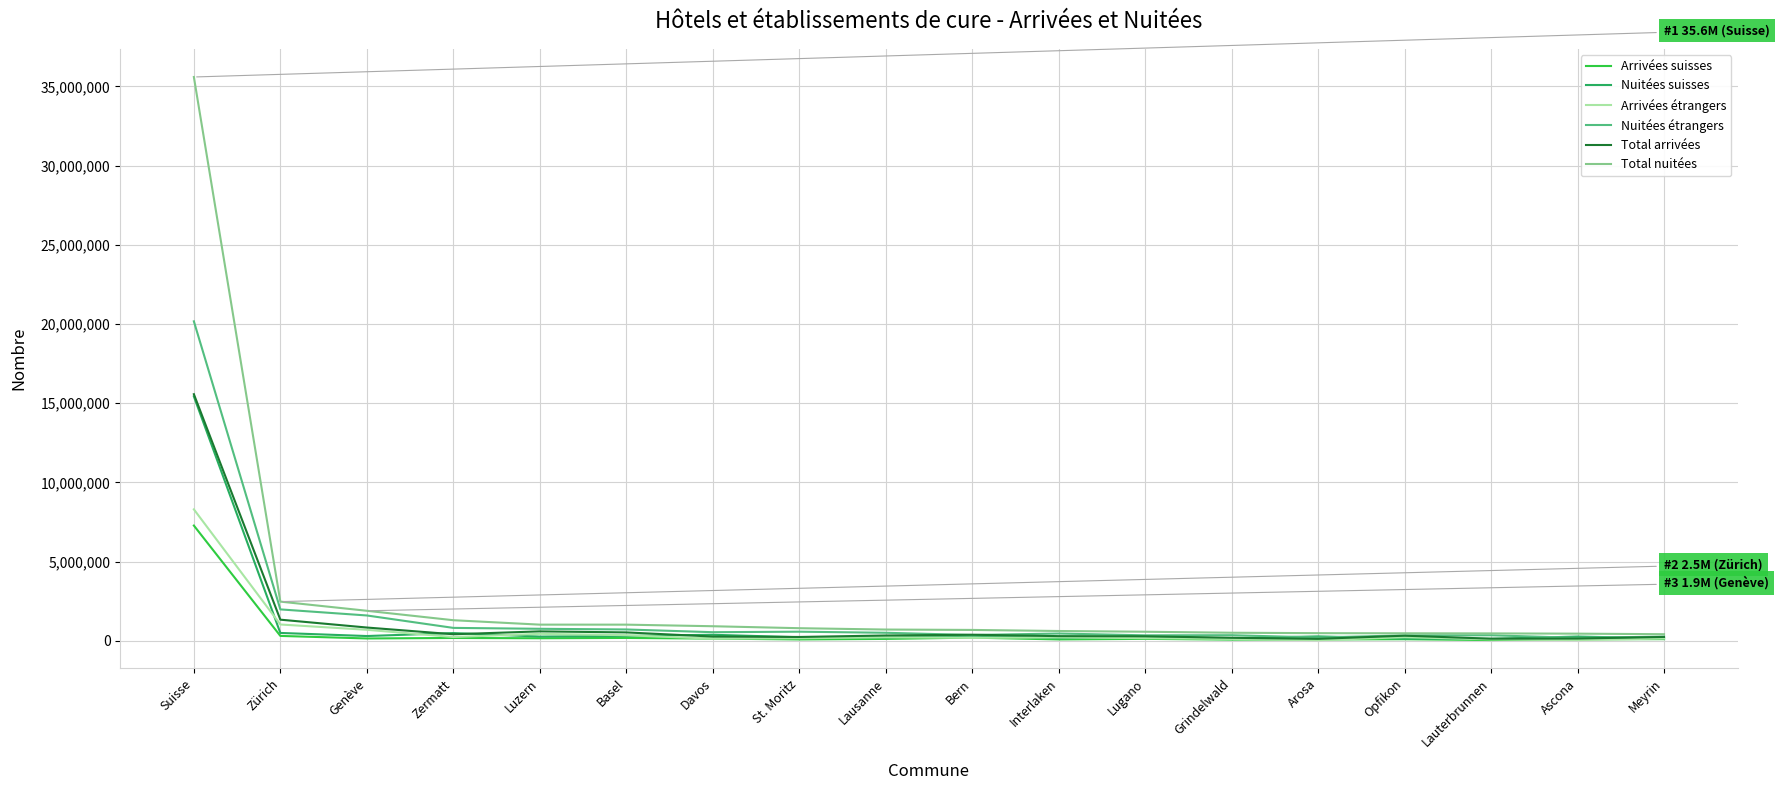

Does the chart have visible grid lines?

Yes